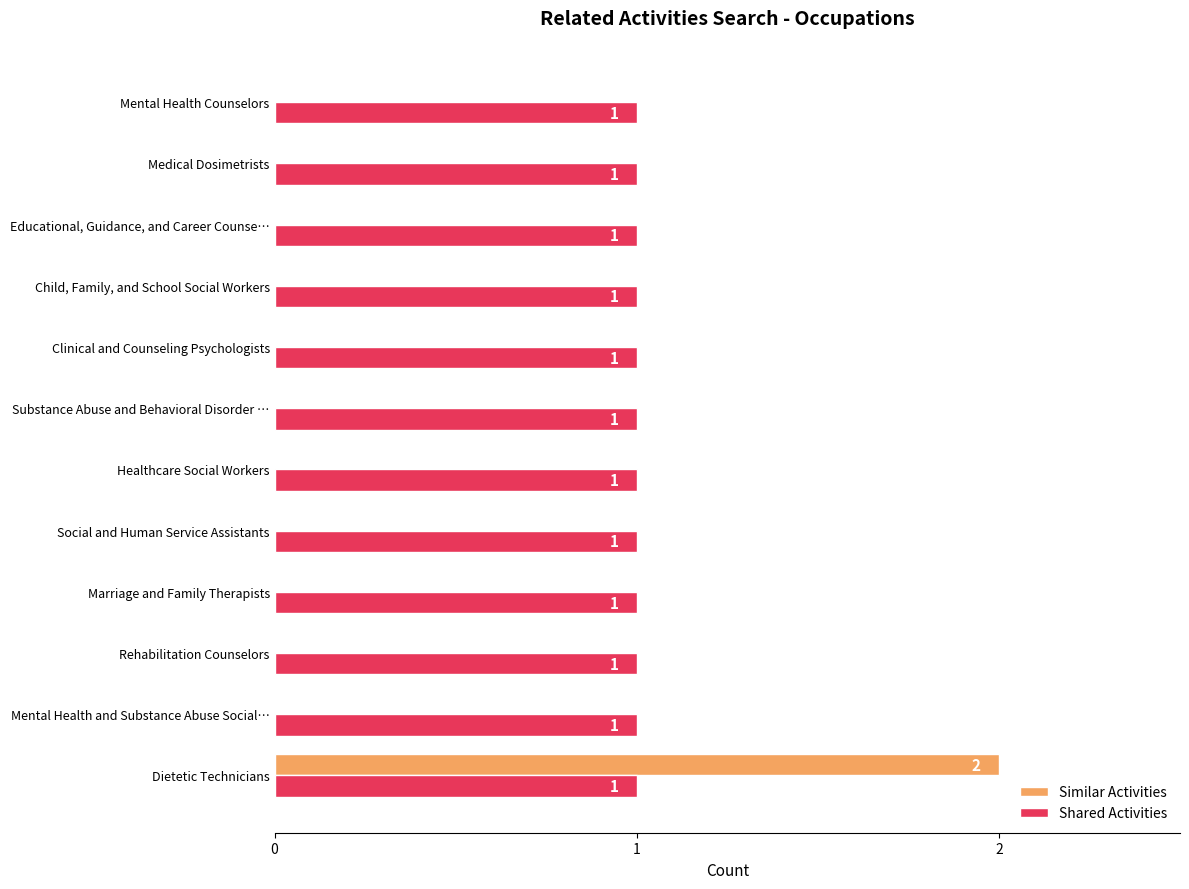

The Similar Activities series shows 0 at Mental Health Counselors. True or false?

True